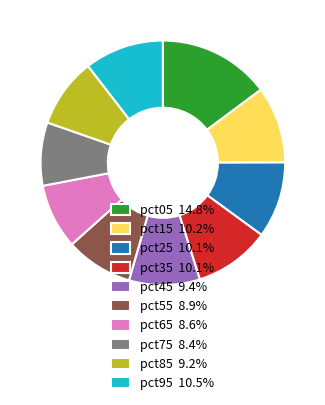

What is the largest slice in the pie chart?

pct05